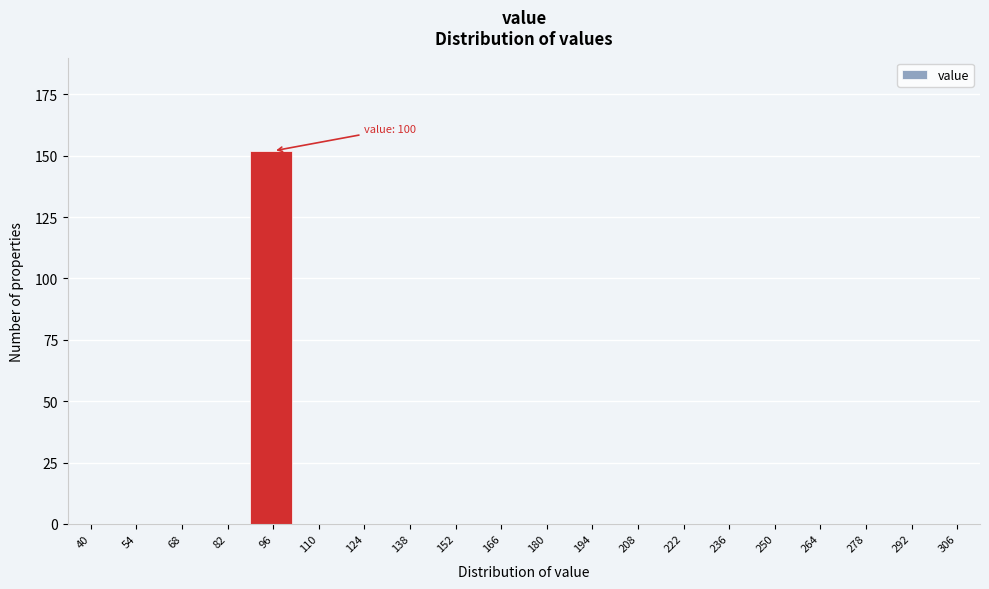

Reading right to left, transcribe all the data shown in this chart.

306=0	292=0	278=0	264=0	250=0	236=0	222=0	208=0	194=0	180=0	166=0	152=0	138=0	124=0	110=0	96=152	82=0	68=0	54=0	40=0